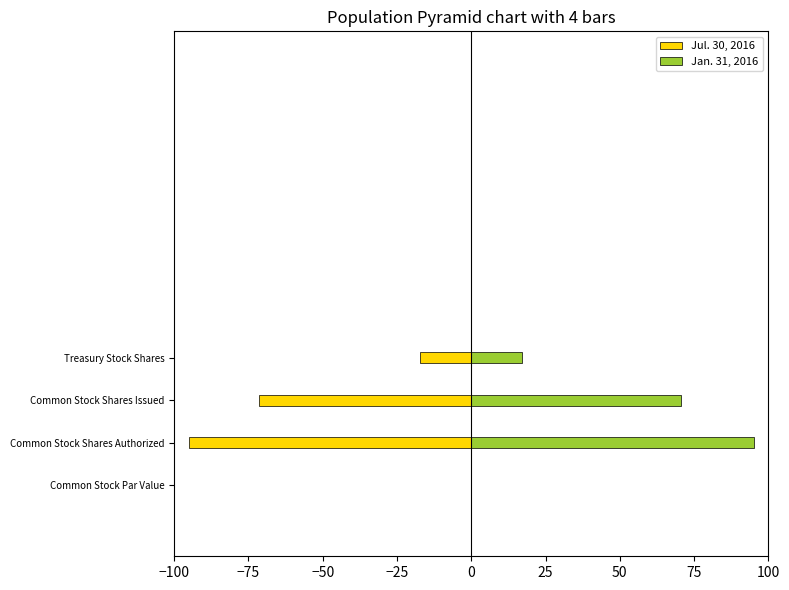

Reading left to right, transcribe all the data shown in this chart.

Jul. 30, 2016: -0.0	-95.0	-71.6	-17.3
Jan. 31, 2016: 0.0	95.0	70.6	17.0